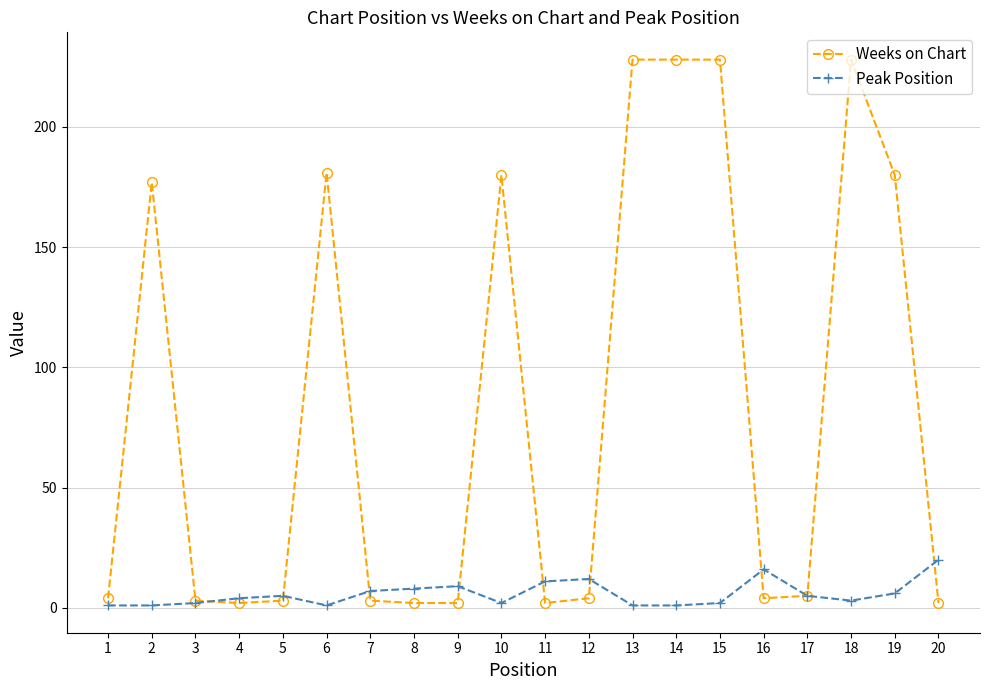

What is the maximum value shown in the chart?

228